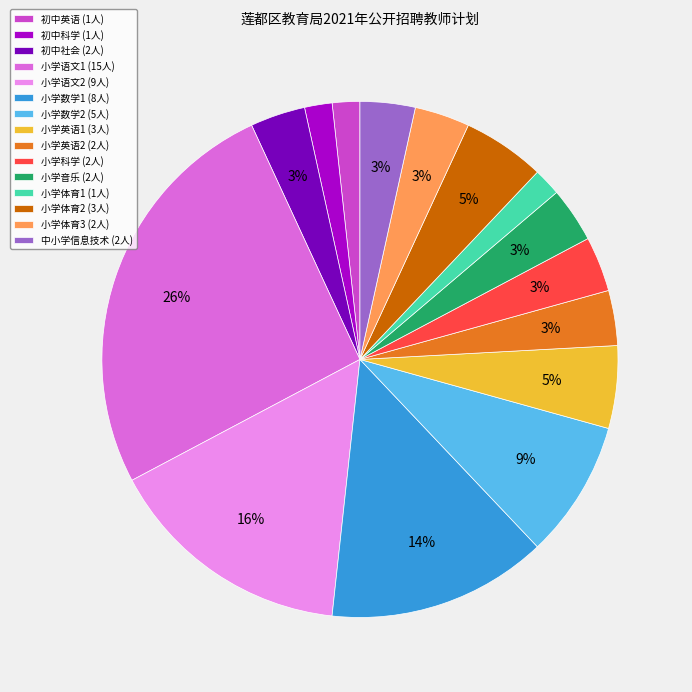

Count the number of slices in the pie.

15